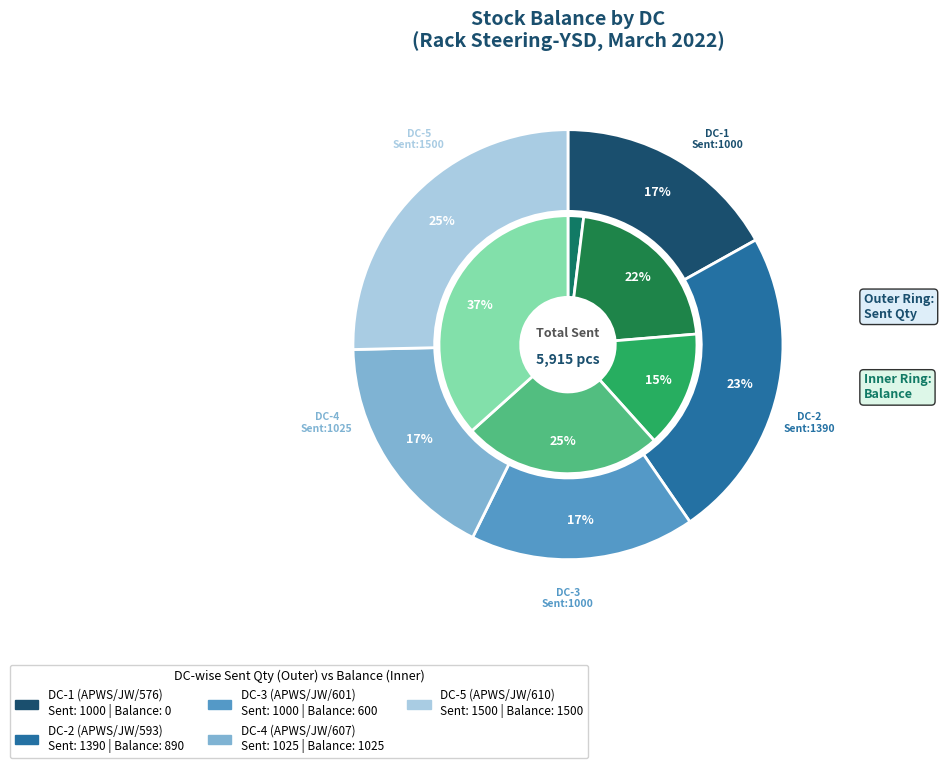

What is the change in value from DC-2 (APWS/JW/593) to DC-3 (APWS/JW/601)?

-290